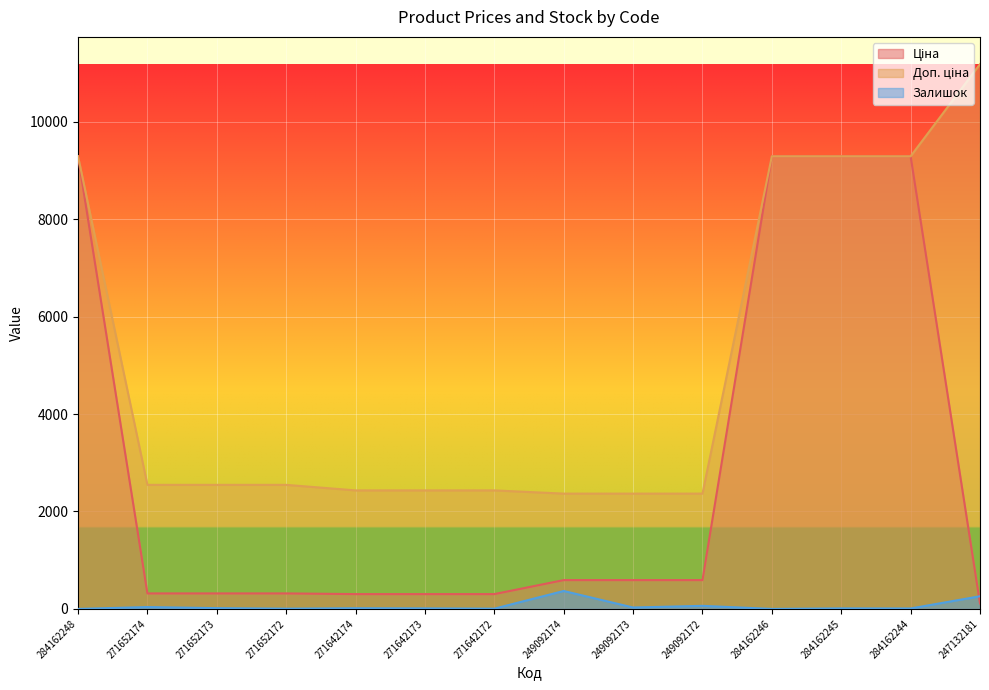

What is the average value of the Залишок series?

59.2